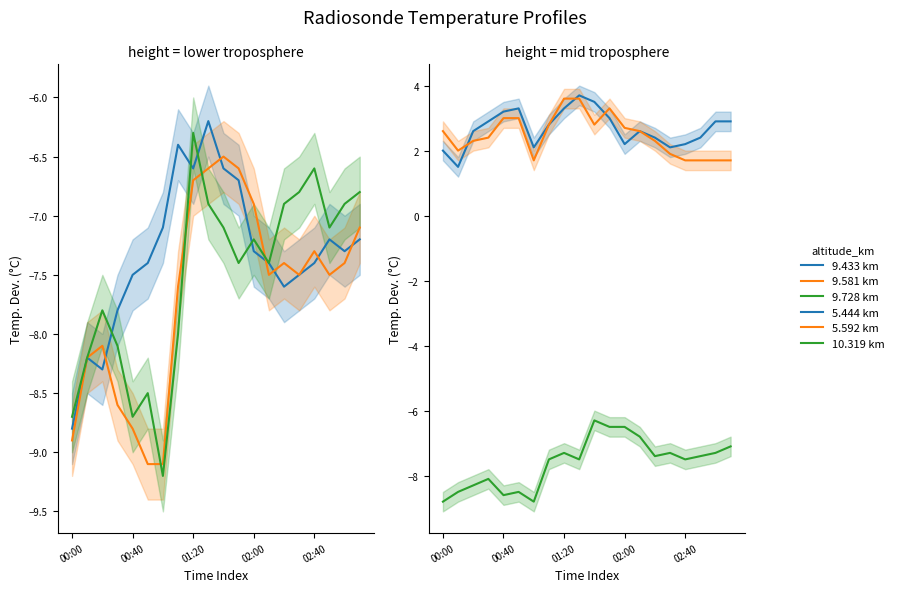

At which label does 9.728 km reach its peak?

01:20